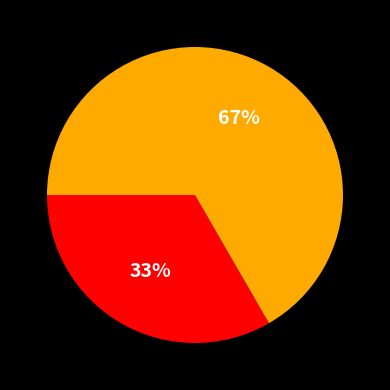

How many segments does this pie chart have?

2